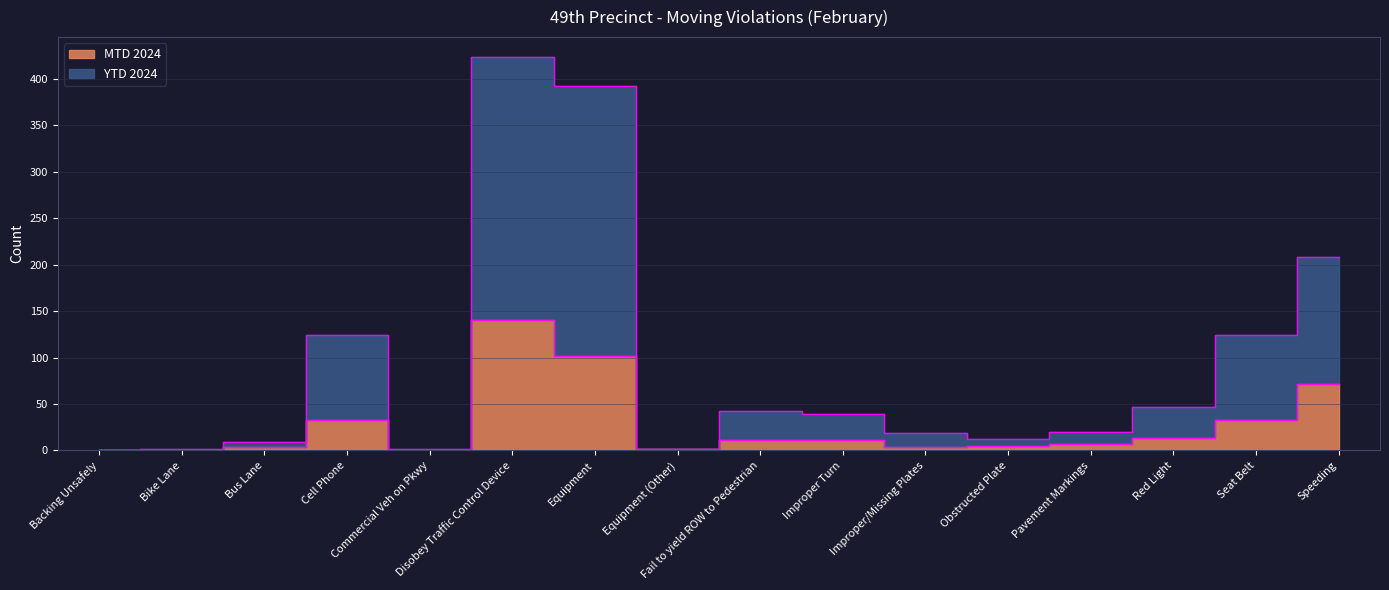

Reading right to left, transcribe all the data shown in this chart.

MTD 2024: Speeding=72	Seat Belt=33	Red Light=13	Pavement Markings=7	Obstructed Plate=5	Improper/Missing Plates=4	Improper Turn=11	Fail to yield ROW to Pedestrian=11	Equipment (Other)=1	Equipment=102	Disobey Traffic Control Device=141	Commercial Veh on Pkwy=0	Cell Phone=33	Bus Lane=4	Bike Lane=0	Backing Unsafely=0
YTD 2024: Speeding=208	Seat Belt=124	Red Light=47	Pavement Markings=20	Obstructed Plate=12	Improper/Missing Plates=19	Improper Turn=39	Fail to yield ROW to Pedestrian=43	Equipment (Other)=2	Equipment=393	Disobey Traffic Control Device=424	Commercial Veh on Pkwy=1	Cell Phone=124	Bus Lane=9	Bike Lane=1	Backing Unsafely=0